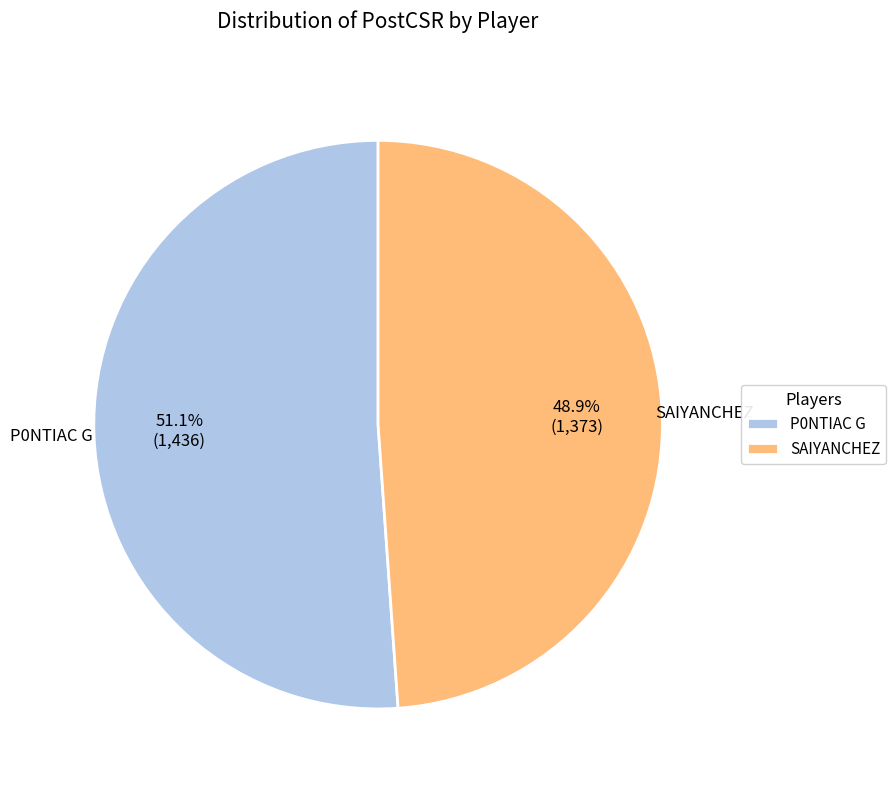

What is the largest slice in the pie chart?

P0NTIAC G